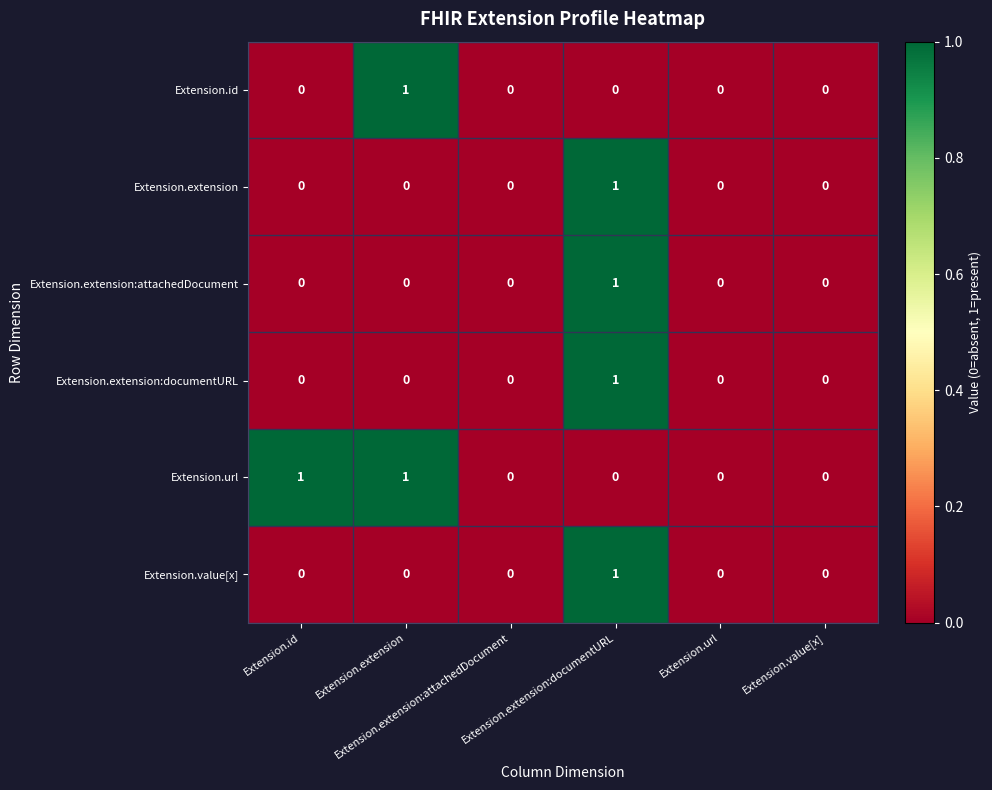

Which series has the largest total across all categories?

Extension.url